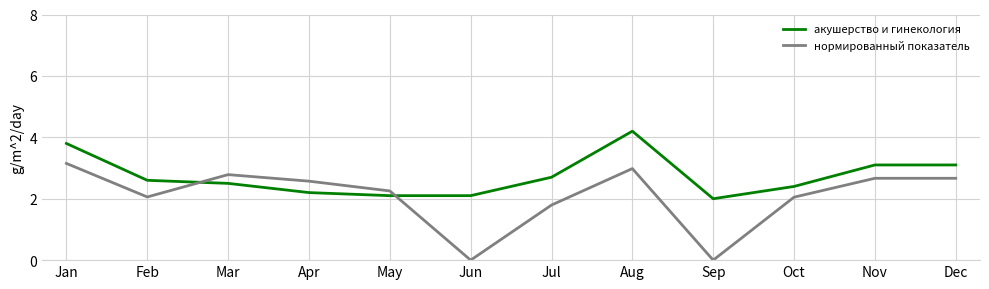

The акушерство и гинекология series shows 2.1 at May. True or false?

True